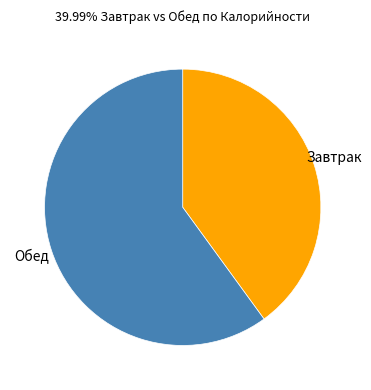

Is there a majority slice in this chart?

Yes